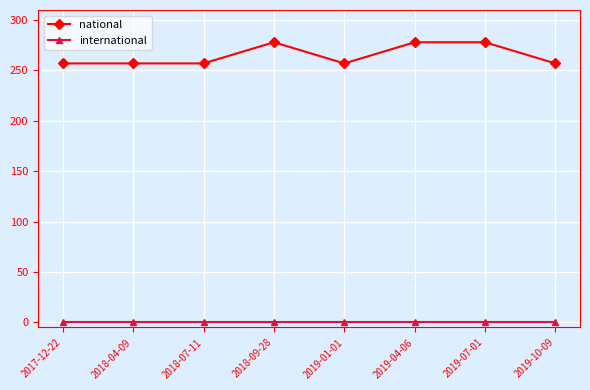

What is the highest value of the national series?

278